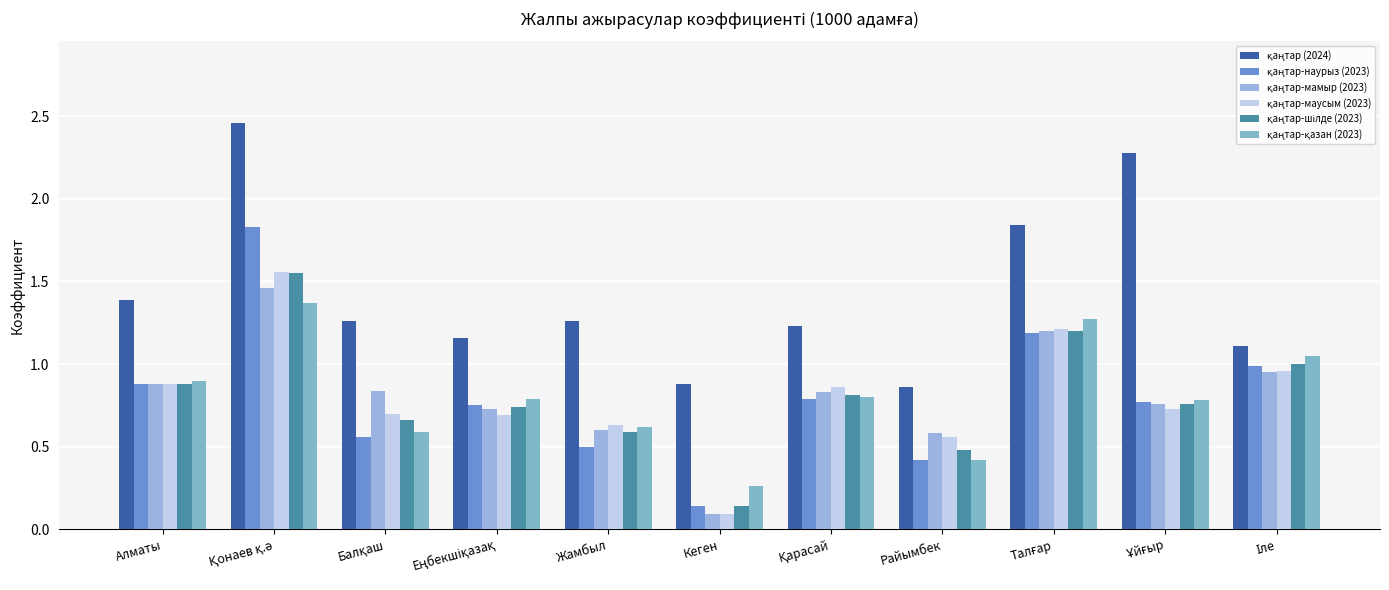

Are the bars grouped side by side (vs. stacked)?

Yes